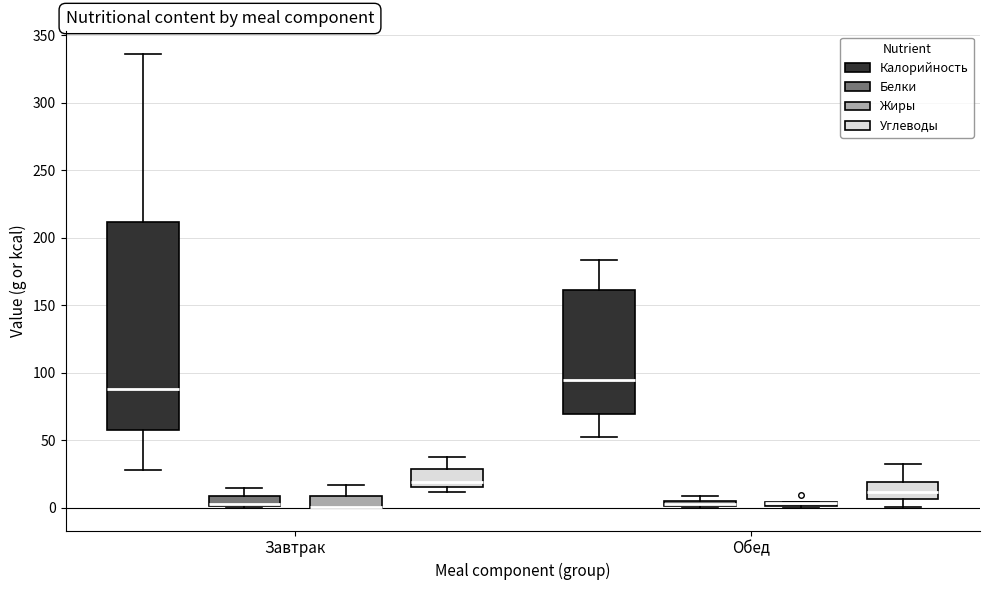

Where is the upper edge of the box for Обед (Калорийность) on the y-axis? The values are not printed on the chart, so give them approximately, as read against the axis.

160